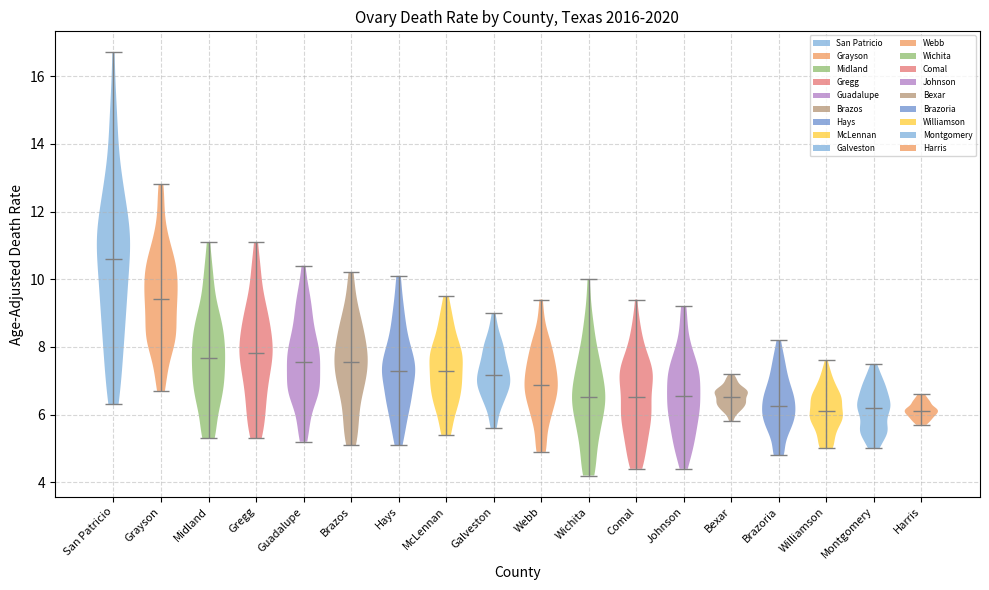

Reading left to right, read every violin against the y-axis: where its median line is, and the lowest and highest points it reaches. The values are not printed on the chart, so give them approximately, as read against the axis.

San Patricio: median line 10.6, lowest point 6.4, highest point 16.8
Grayson: median line 9.4, lowest point 6.8, highest point 12.8
Midland: median line 7.6, lowest point 5.4, highest point 11.2
Gregg: median line 7.8, lowest point 5.4, highest point 11.2
Guadalupe: median line 7.6, lowest point 5.2, highest point 10.4
Brazos: median line 7.6, lowest point 5.2, highest point 10.2
Hays: median line 7.2, lowest point 5.2, highest point 10.2
McLennan: median line 7.2, lowest point 5.4, highest point 9.6
Galveston: median line 7.2, lowest point 5.6, highest point 9.0
Webb: median line 6.8, lowest point 5.0, highest point 9.4
Wichita: median line 6.6, lowest point 4.2, highest point 10.0
Comal: median line 6.6, lowest point 4.4, highest point 9.4
Johnson: median line 6.6, lowest point 4.4, highest point 9.2
Bexar: median line 6.6, lowest point 5.8, highest point 7.2
Brazoria: median line 6.2, lowest point 4.8, highest point 8.2
Williamson: median line 6.2, lowest point 5.0, highest point 7.6
Montgomery: median line 6.2, lowest point 5.0, highest point 7.6
Harris: median line 6.2, lowest point 5.8, highest point 6.6